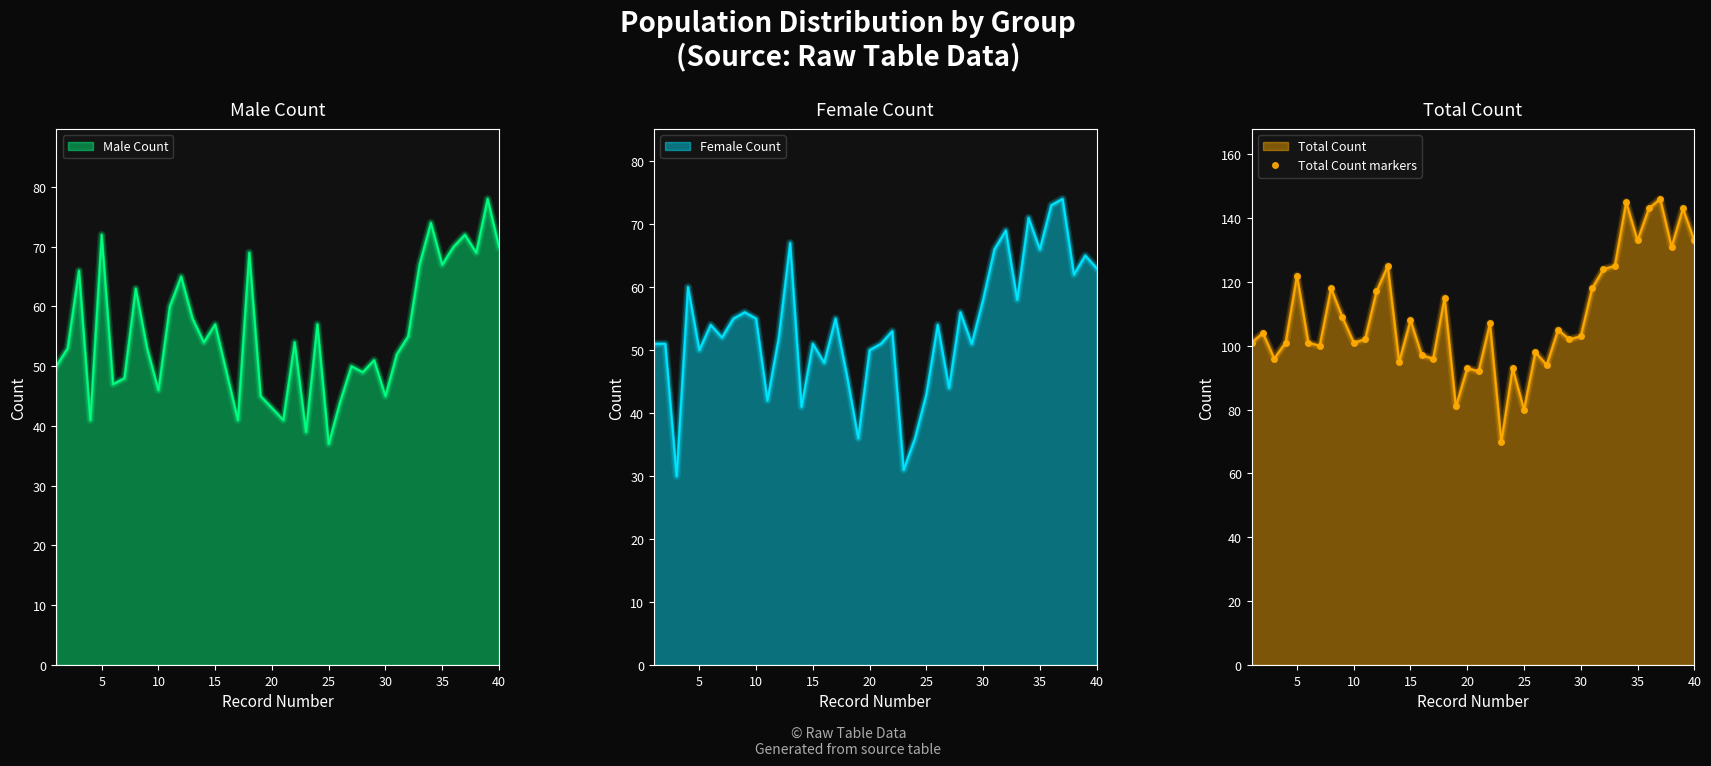

True or false: Male Count has a value of 67 at 35.

True